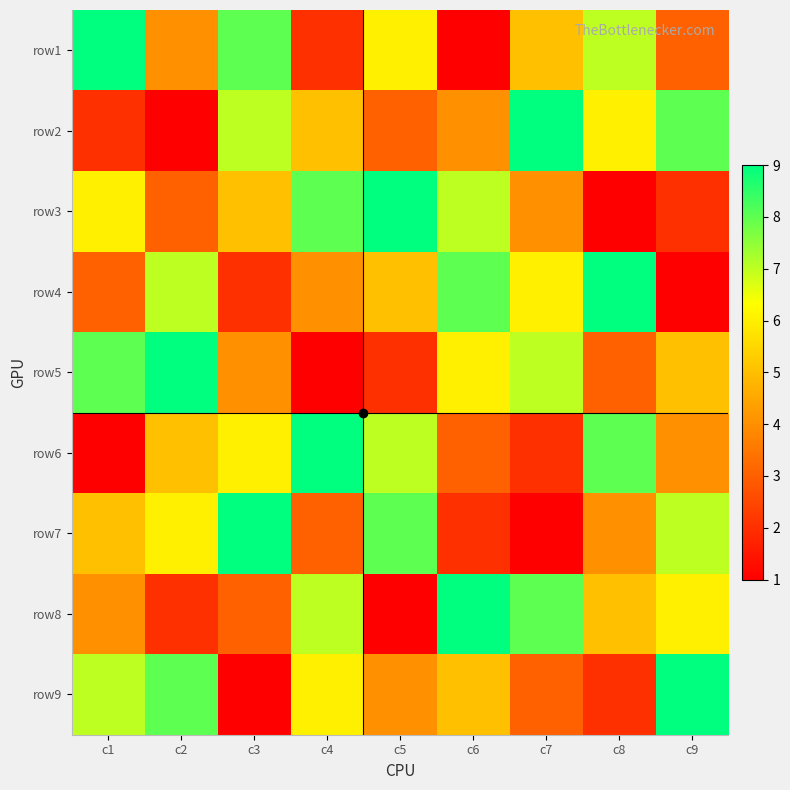

What is the total value across all series at c6?

45